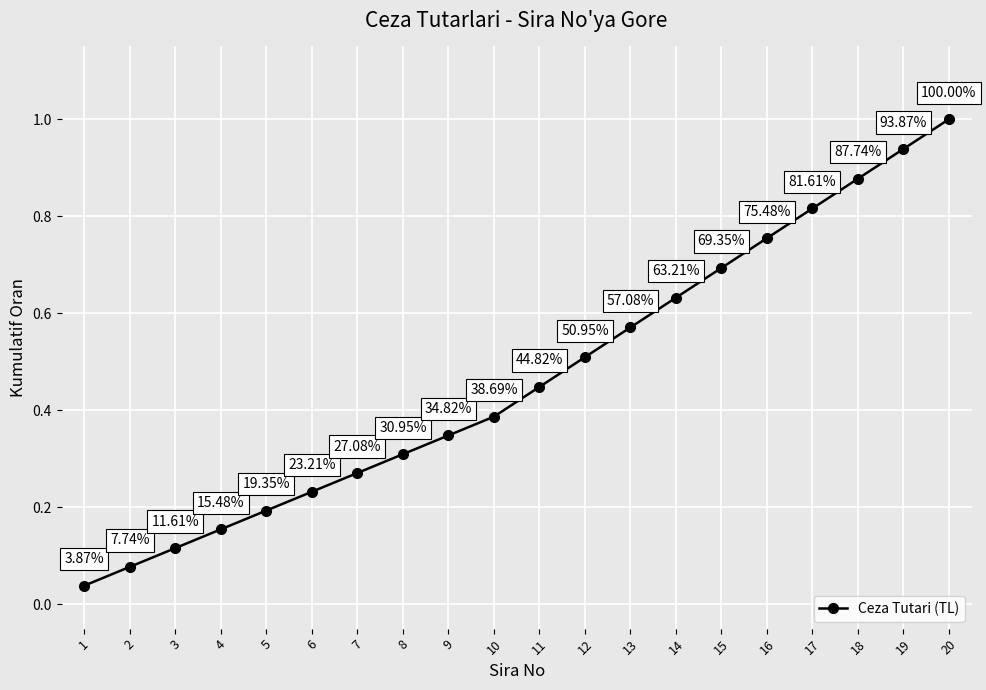

What is the difference between the maximum and minimum values?

1.0